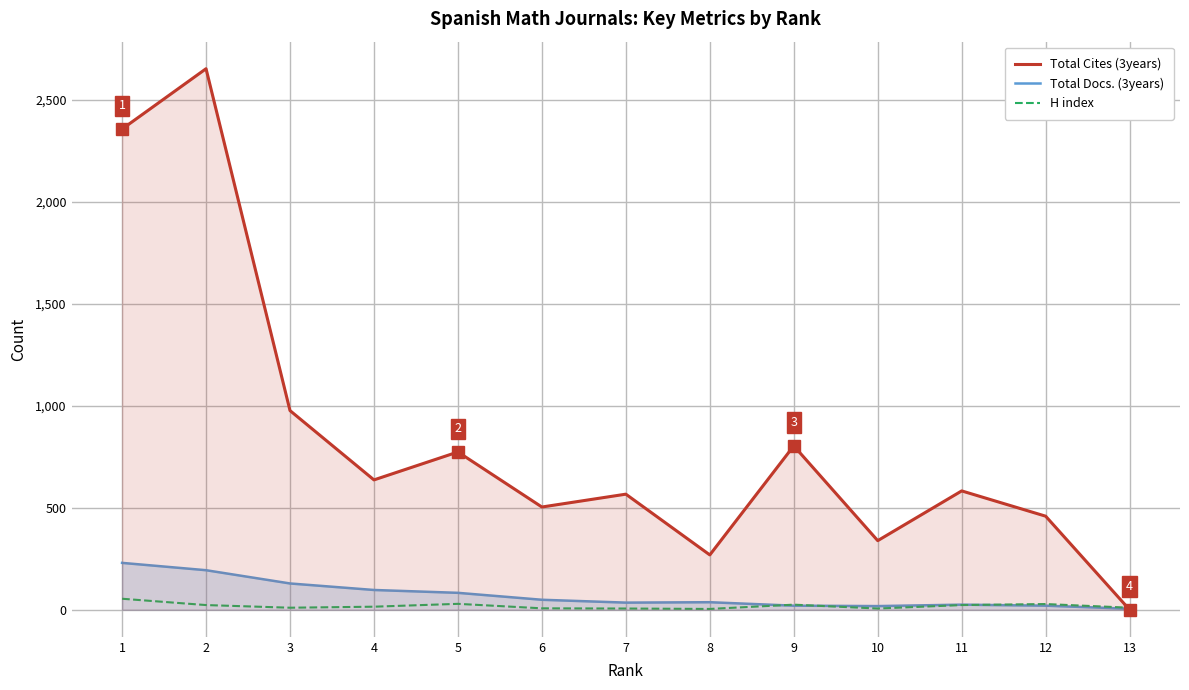

Count the number of data series in this chart.

3